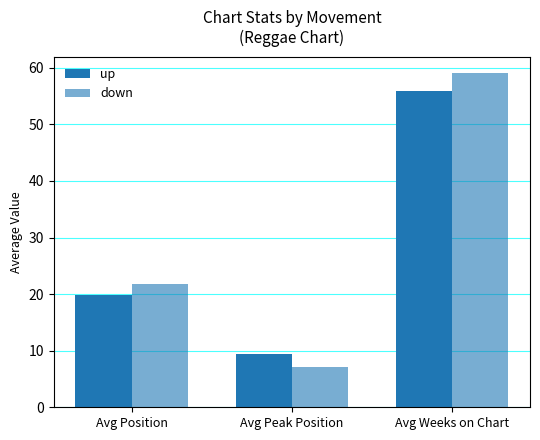

How many data points in down are less than 21?

1